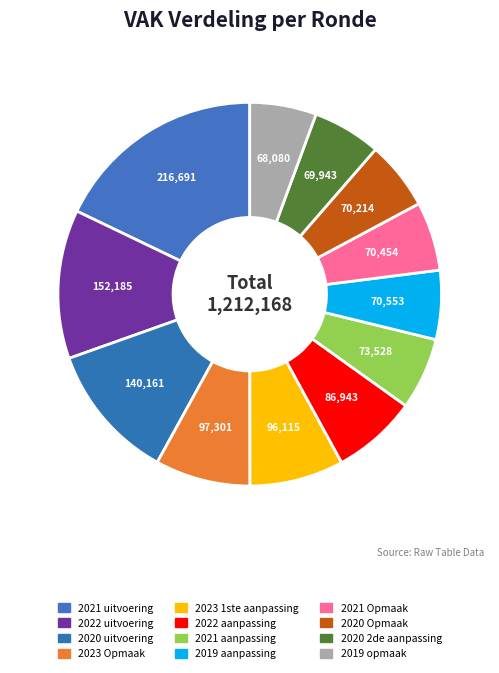

Rank the categories by value from highest to lowest.

2021 uitvoering, 2022 uitvoering, 2020 uitvoering, 2023 Opmaak, 2023 1ste aanpassing, 2022 aanpassing, 2021 aanpassing, 2019 aanpassing, 2021 Opmaak, 2020 Opmaak, 2020 2de aanpassing, 2019 opmaak